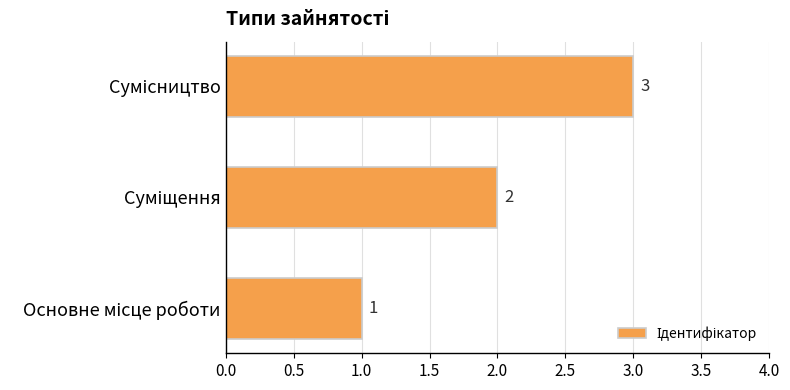

What is the greatest value displayed?

3